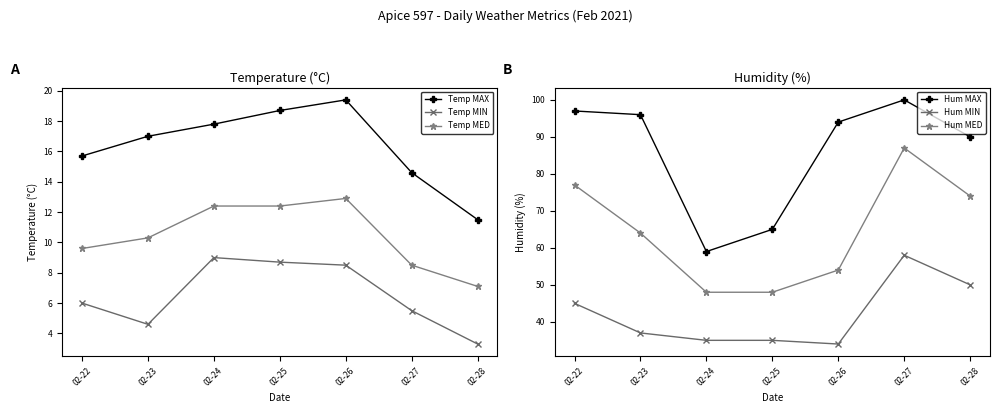

What is the total value across all series at 02-22?

250.3